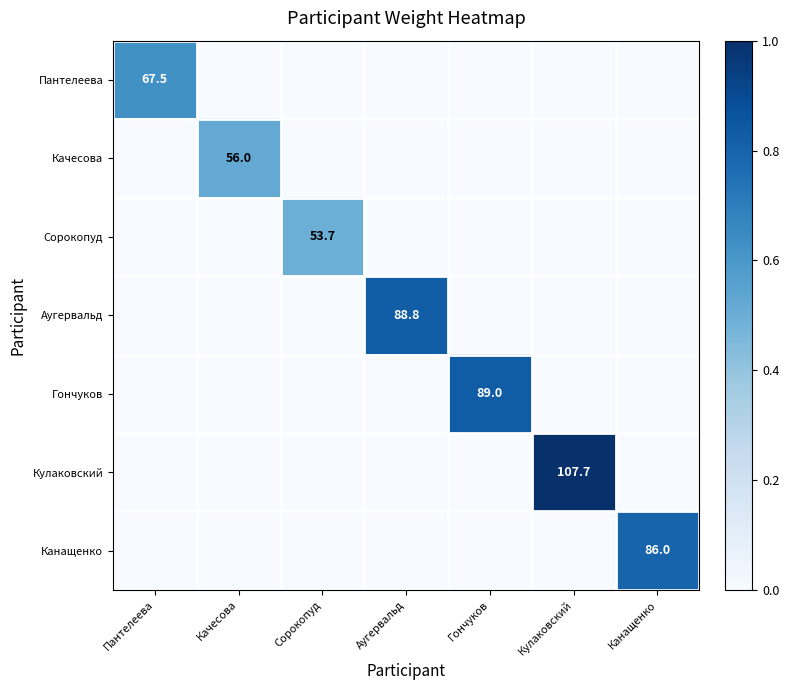

The Аугервальд series shows 43.0 at Аугервальд. True or false?

False